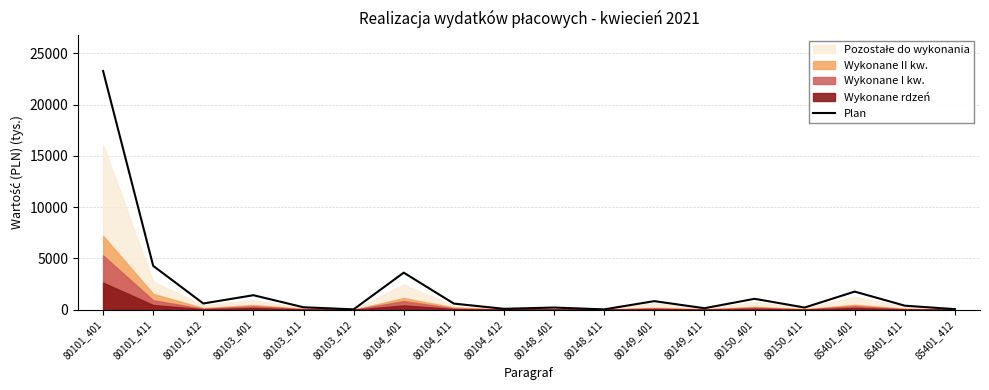

True or false: the data has more than 0 interior local peaks.

True